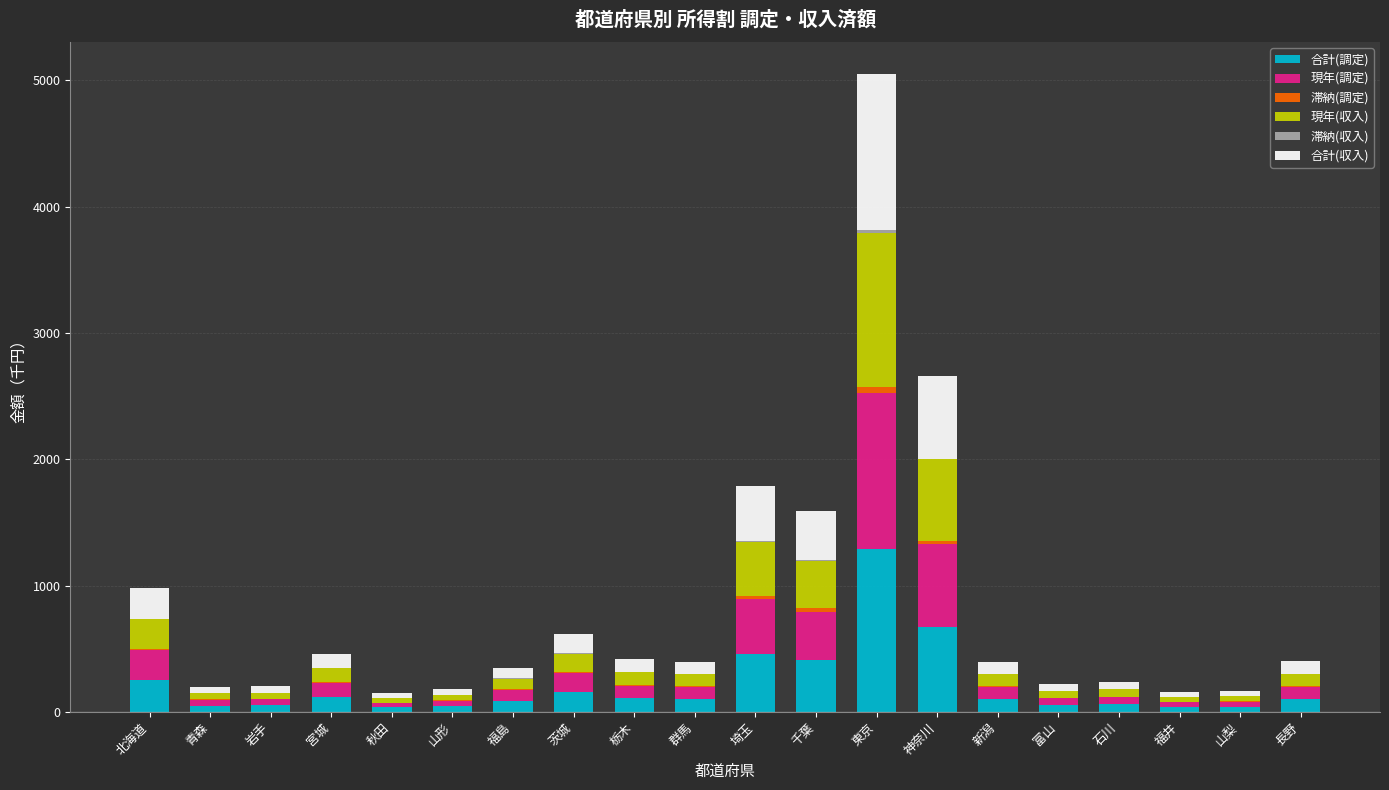

Which category has the highest value in the 合計(調定) series?

東京